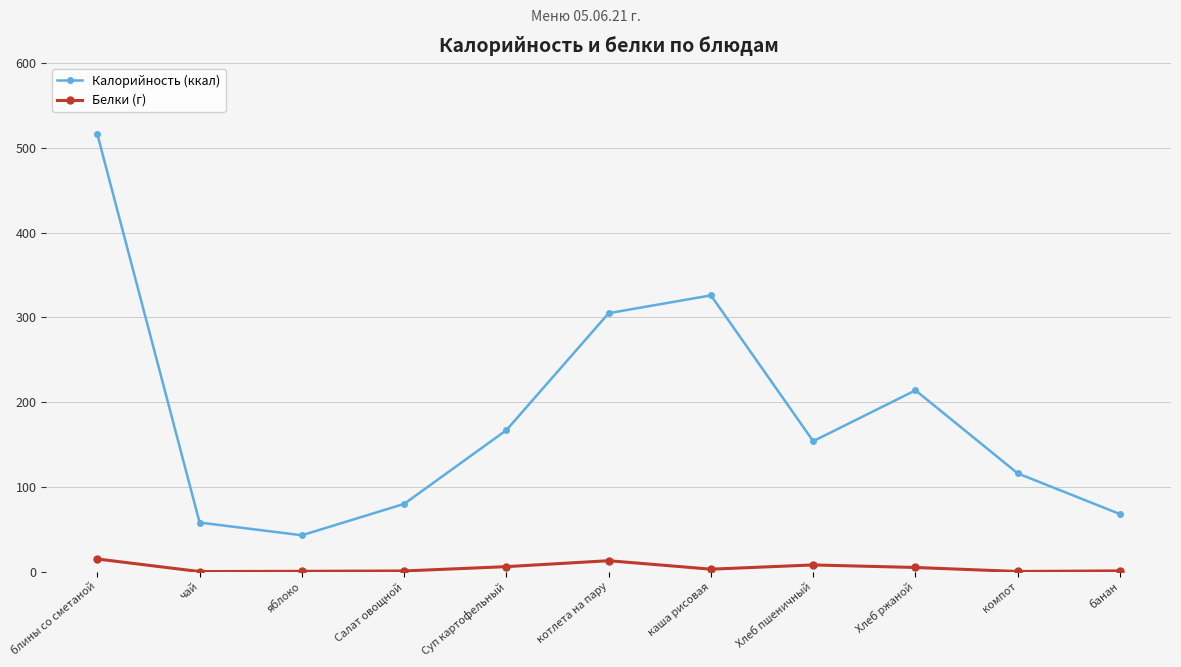

Is it true that Калорийность (ккал) equals 21.5 at чай?

False